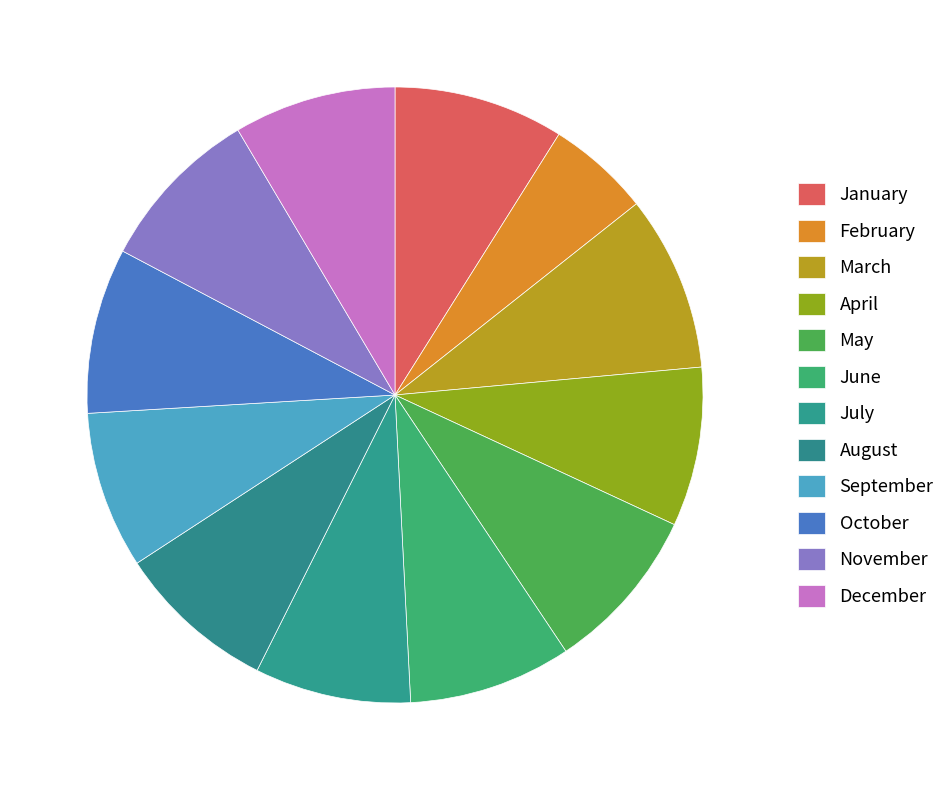

Count the number of slices in the pie.

12